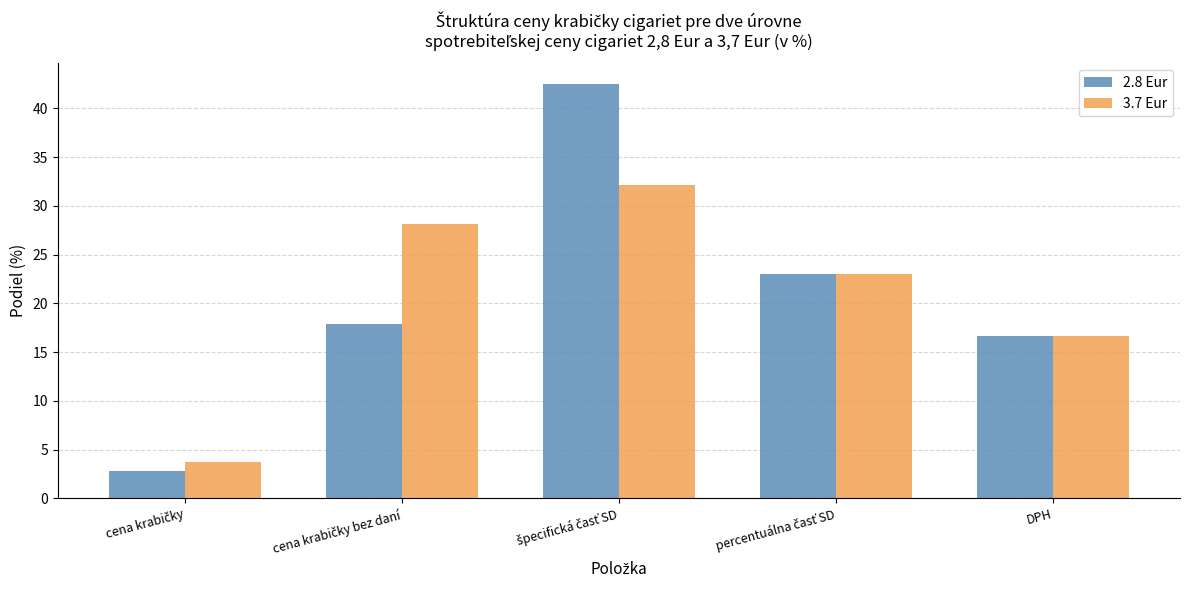

The value of 3.7 Eur at DPH is 16.7. True or false?

True